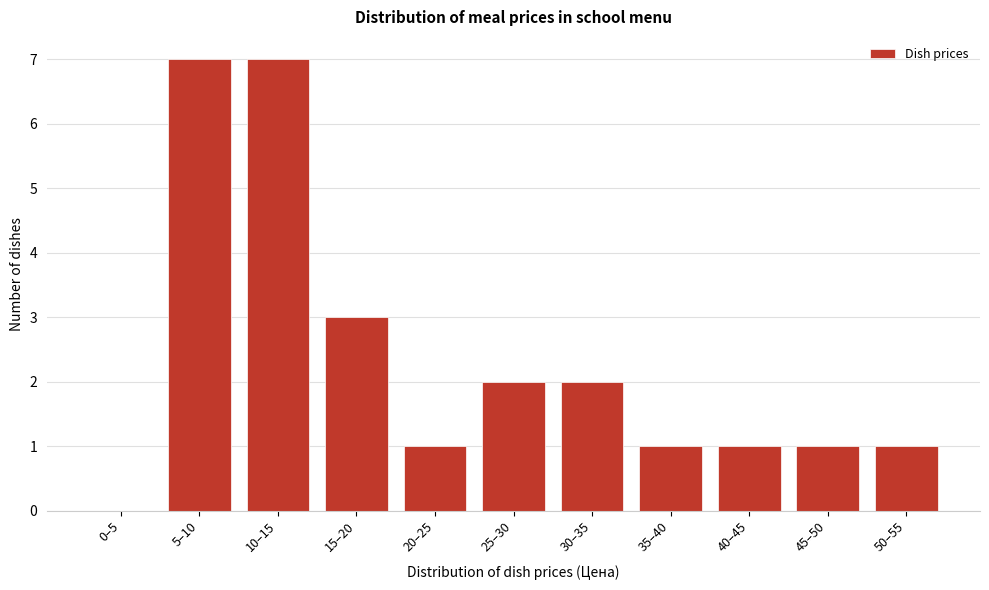

Reading left to right, list all the values displayed in this chart.

0–5=0	5–10=7	10–15=7	15–20=3	20–25=1	25–30=2	30–35=2	35–40=1	40–45=1	45–50=1	50–55=1